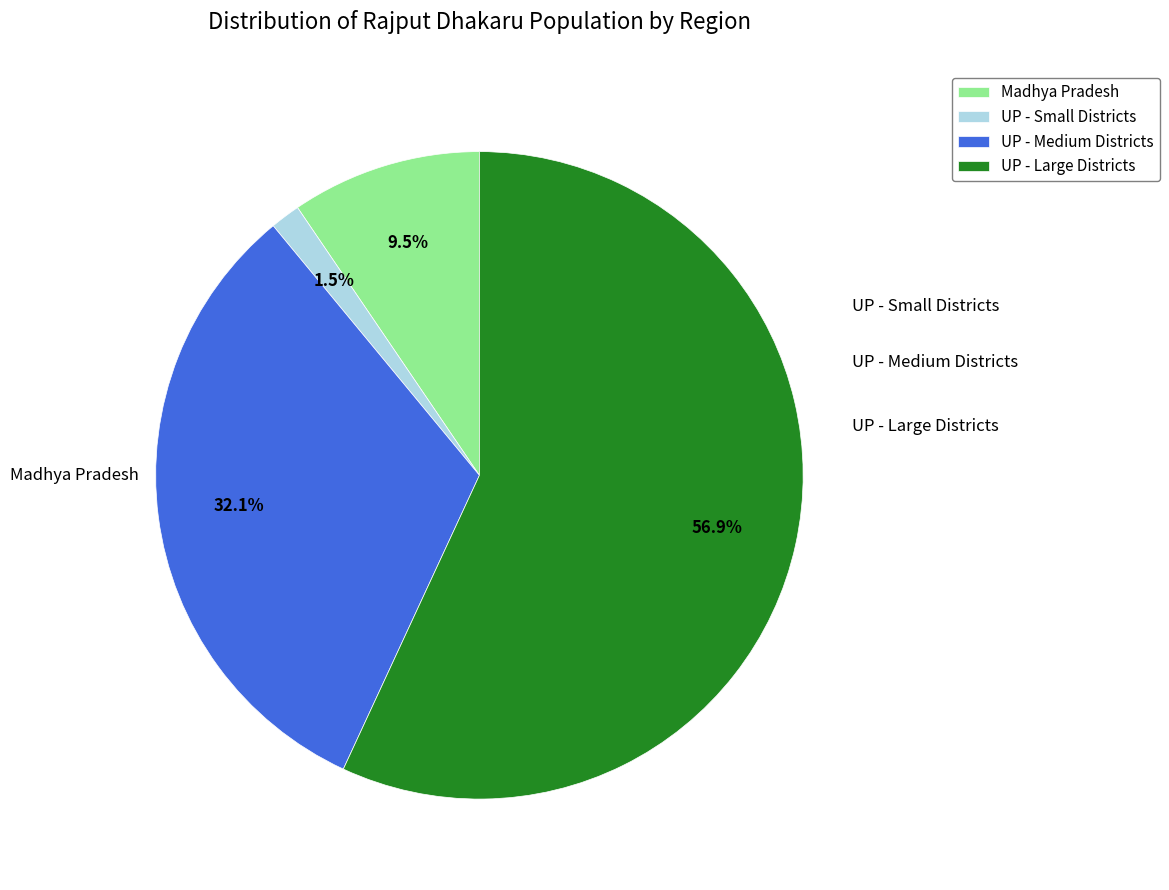

Rank the categories by value from highest to lowest.

UP - Large Districts, UP - Medium Districts, Madhya Pradesh, UP - Small Districts